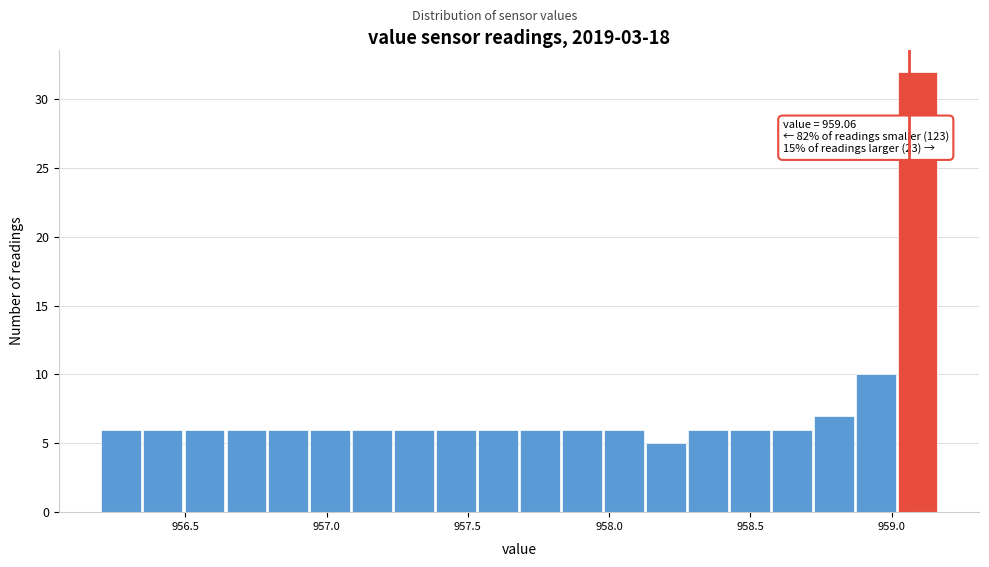

Read against the x-axis, roughly where is the centre of the tallest bar?

959.10